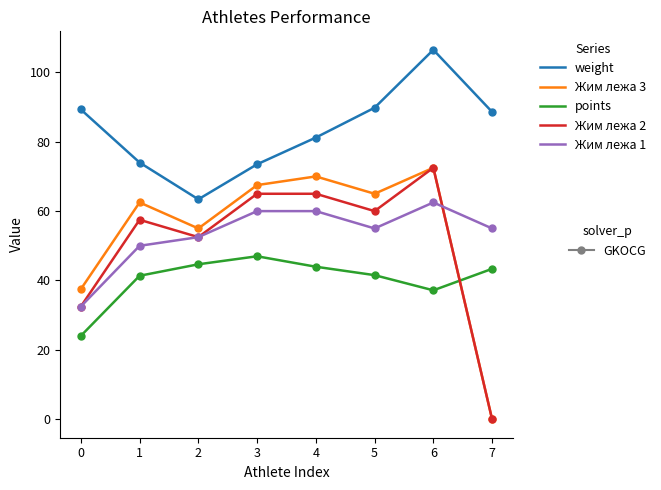

Count the number of data series in this chart.

5